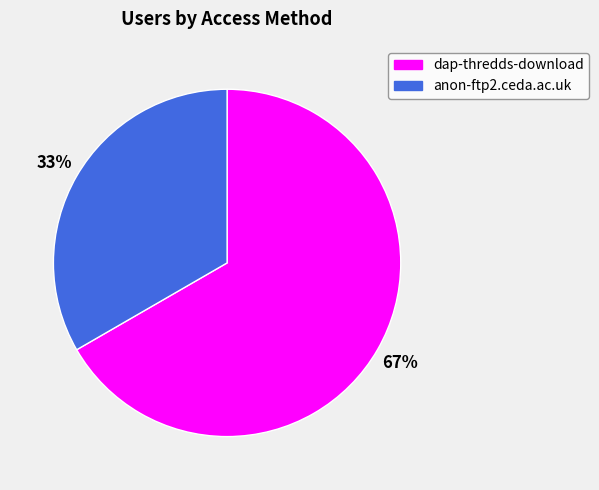

What is the smallest slice in the pie chart?

anon-ftp2.ceda.ac.uk